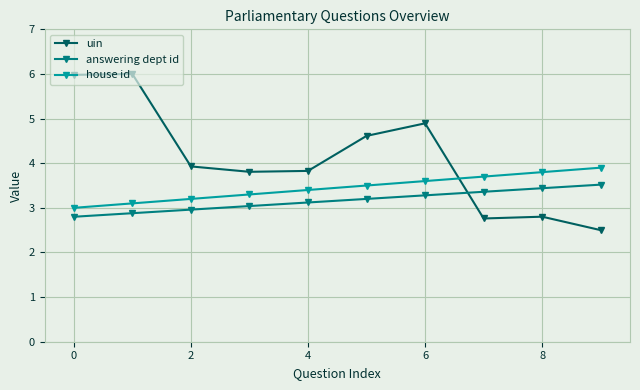

What is the average value of the uin series?

4.1